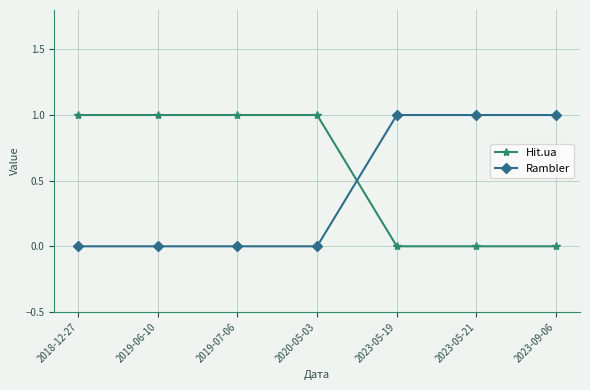

Reading left to right, transcribe all the data shown in this chart.

Hit.ua: 1	1	1	1	0	0	0
Rambler: 0	0	0	0	1	1	1